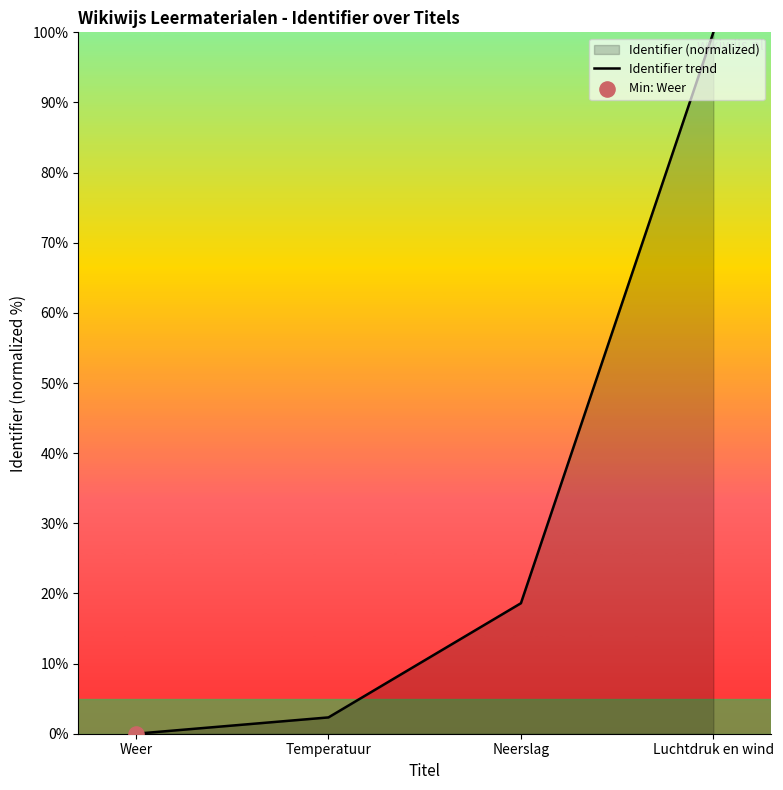

What is the ratio of the value at Neerslag to the value at Temperatuur?

8.0